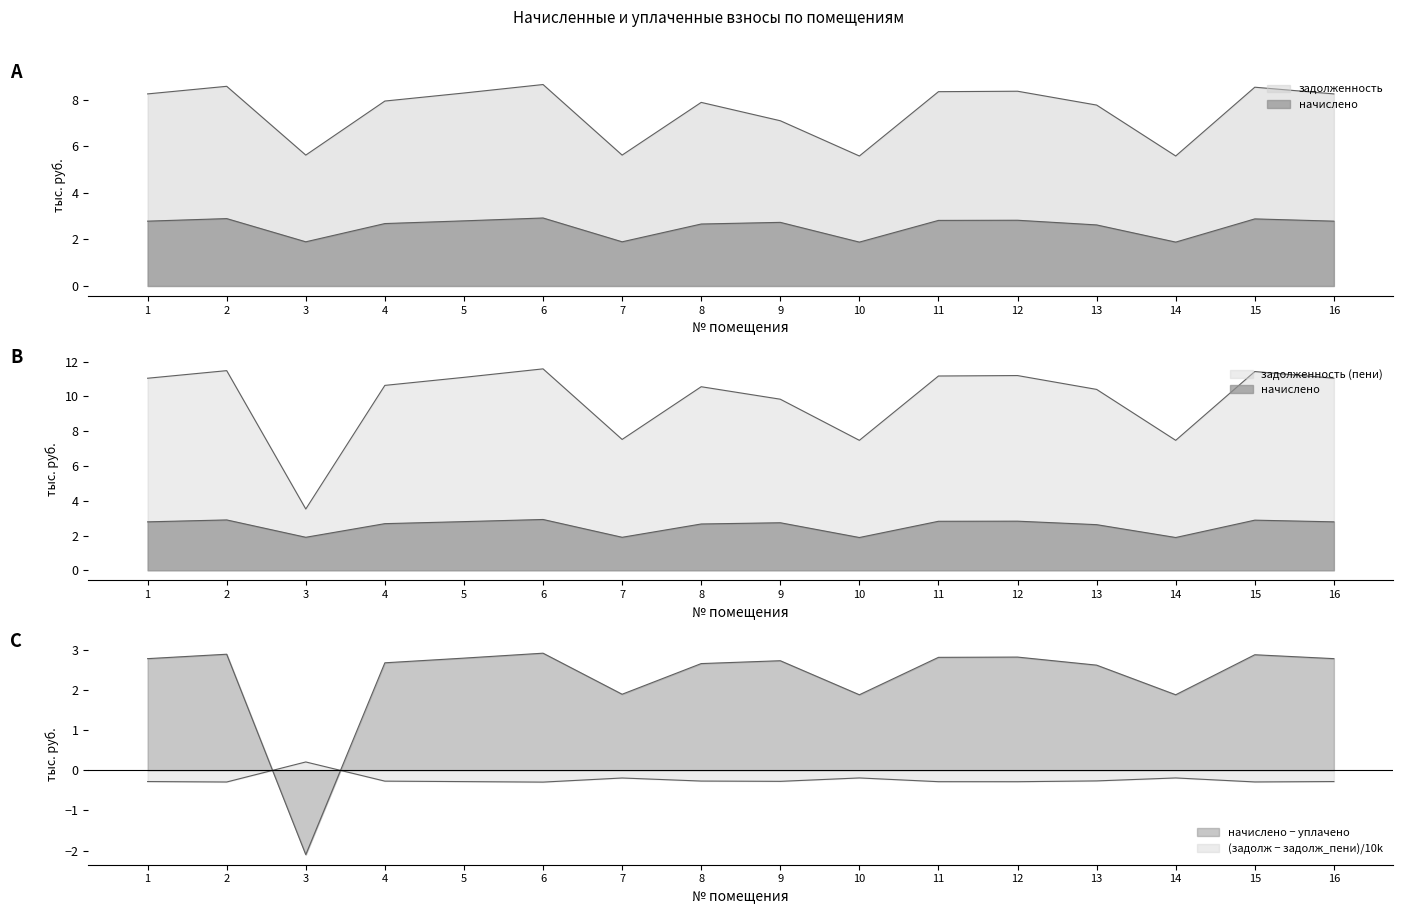

Does the chart have visible grid lines?

No